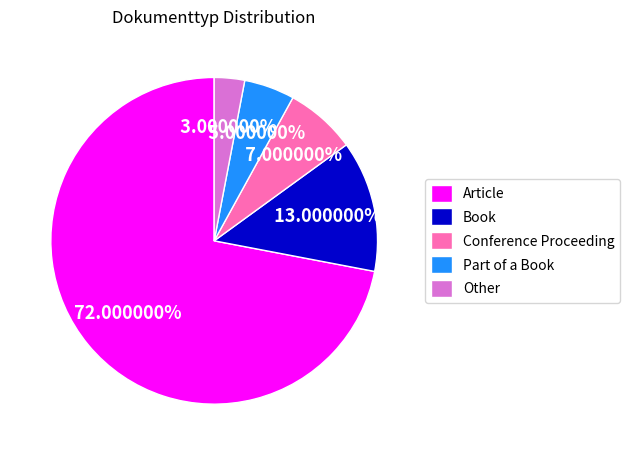

How many slices are in this pie chart?

5